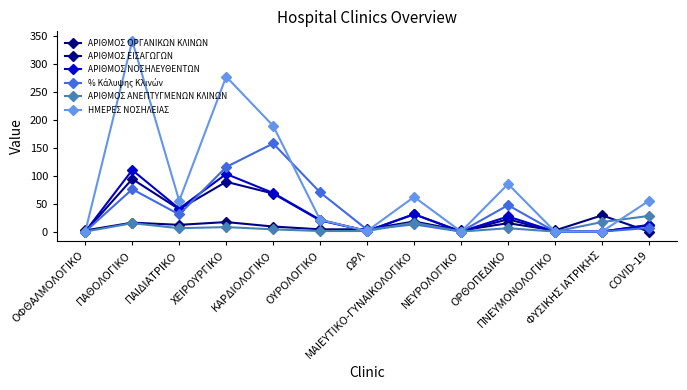

Is this an area chart (filled region under the line)?

No